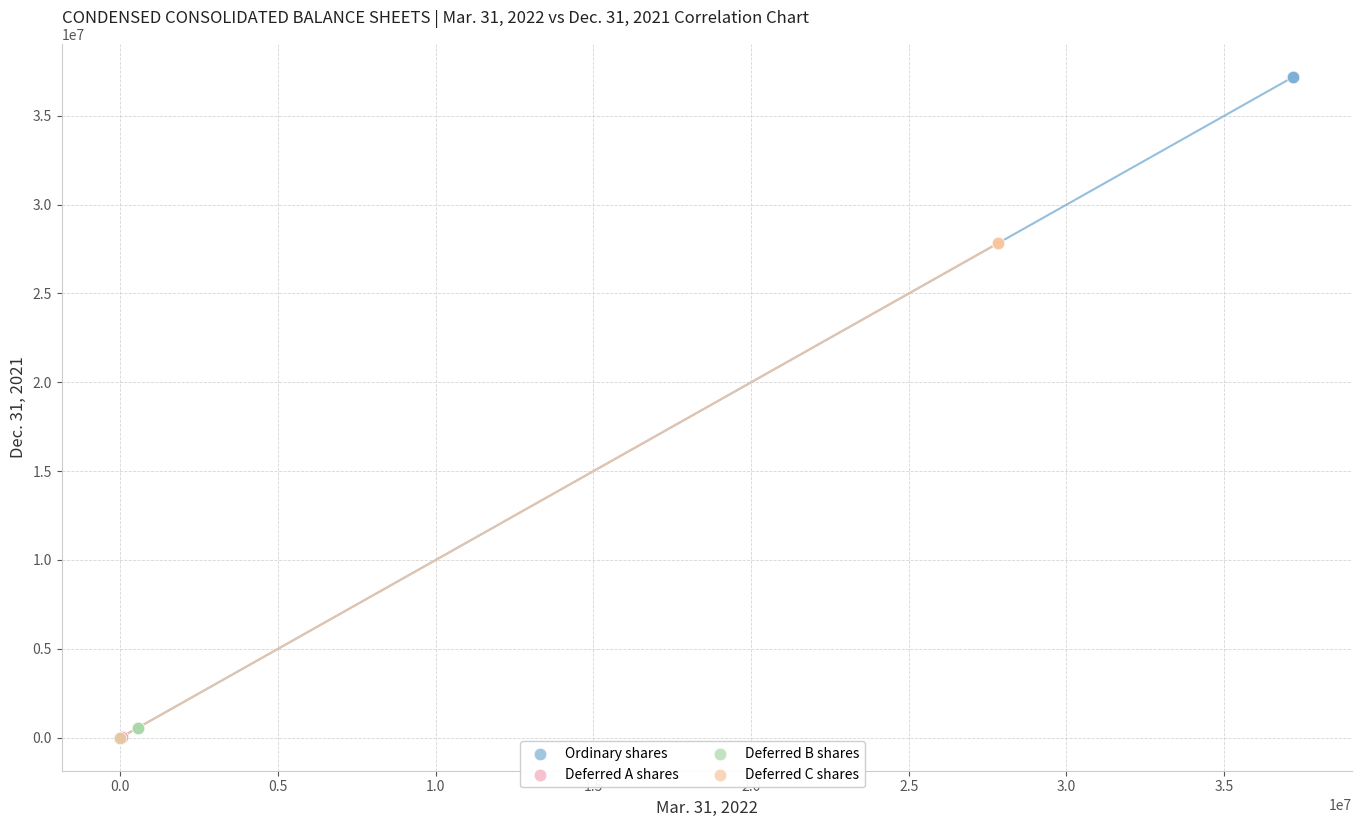

Which series has the largest Y range (max minus min)?

Ordinary shares